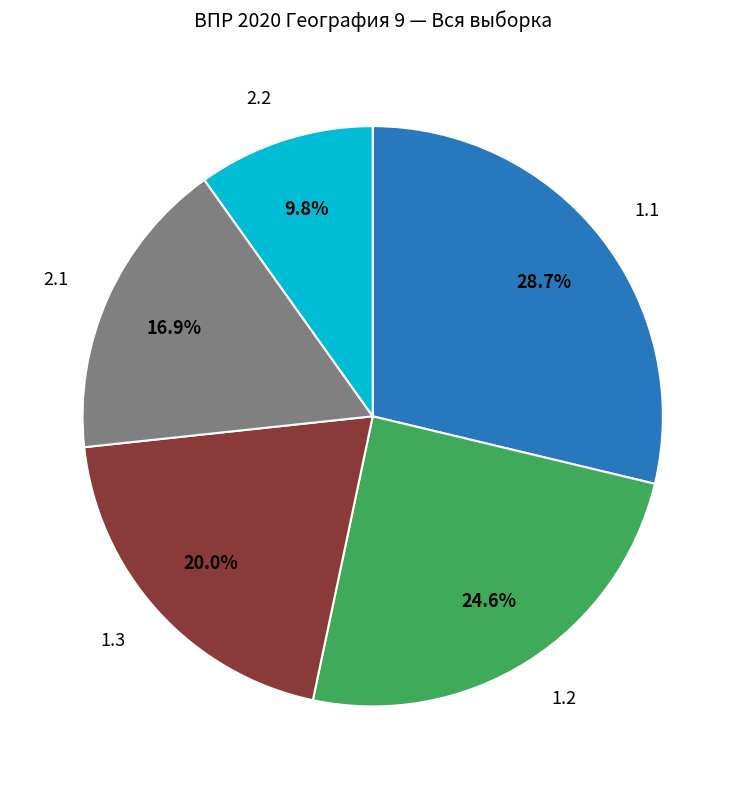

Does any single category account for the majority?

No